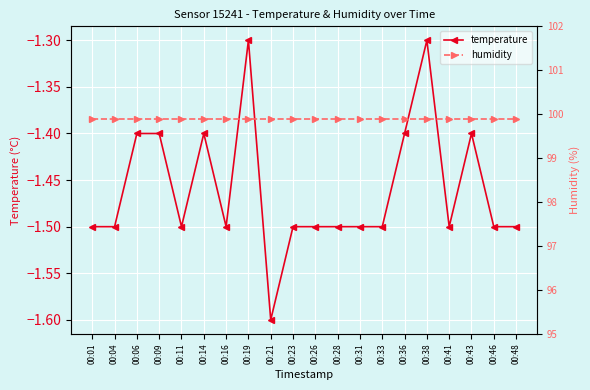

The value of temperature at 00:14 is -1.4. True or false?

True